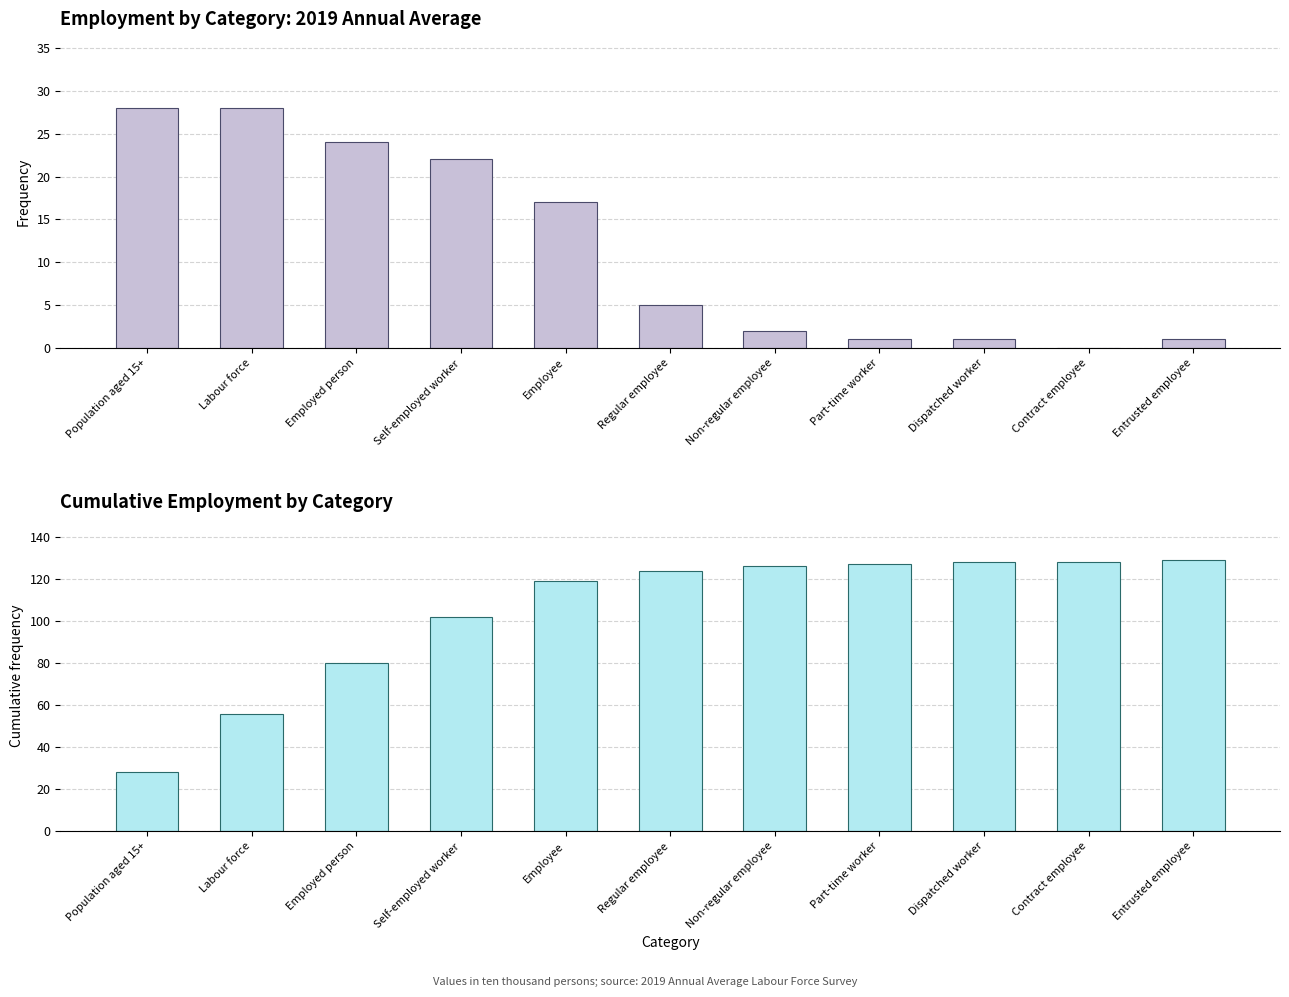

What is the label of the 1st bar from the right?

Entrusted employee